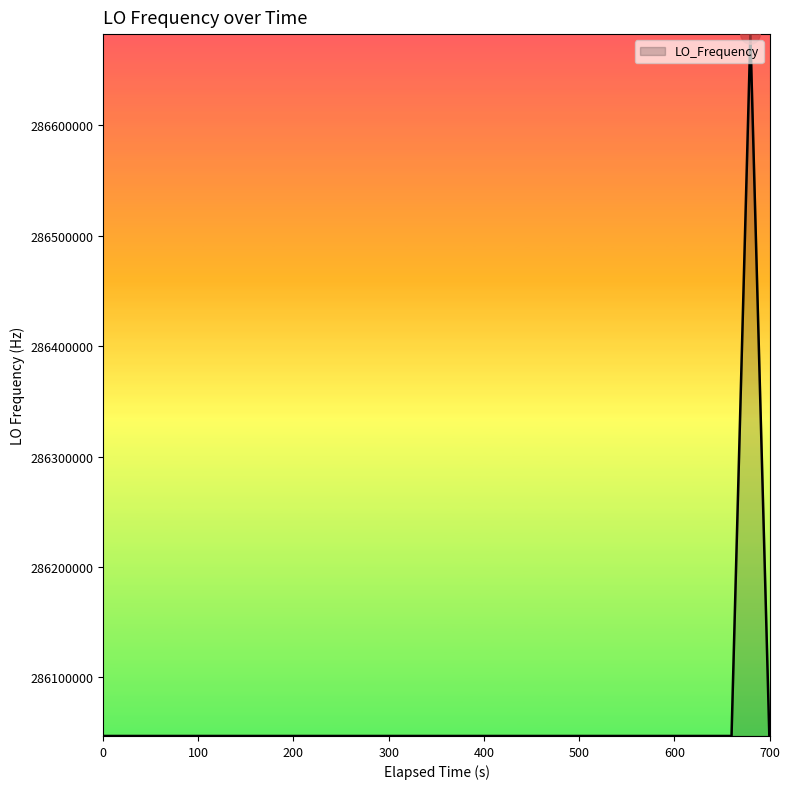

What is the difference between the maximum and minimum values?

635708.3